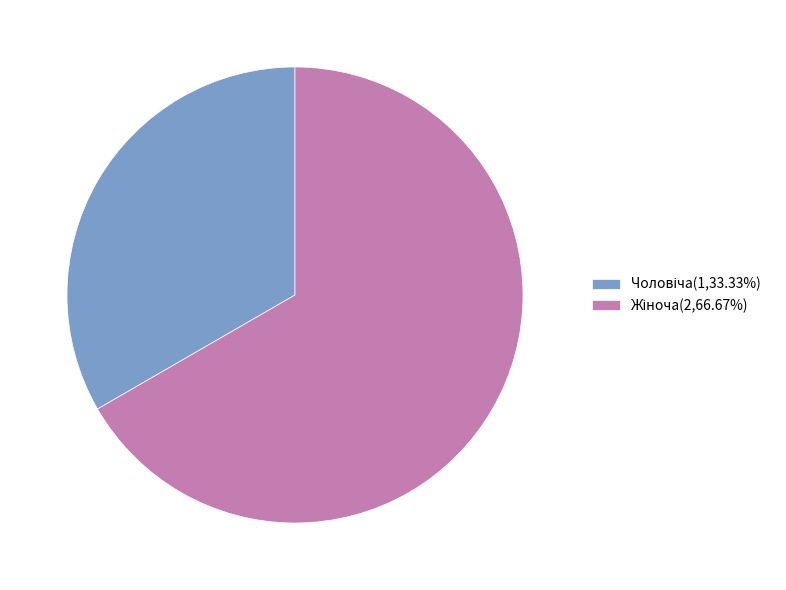

Is there a majority slice in this chart?

Yes